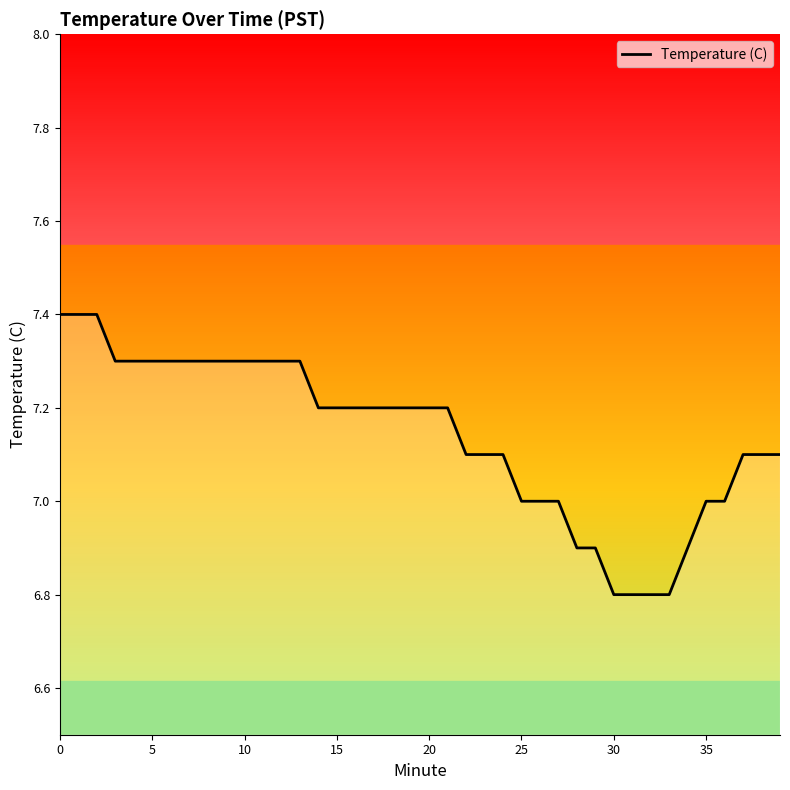

What is the smallest value displayed?

6.8